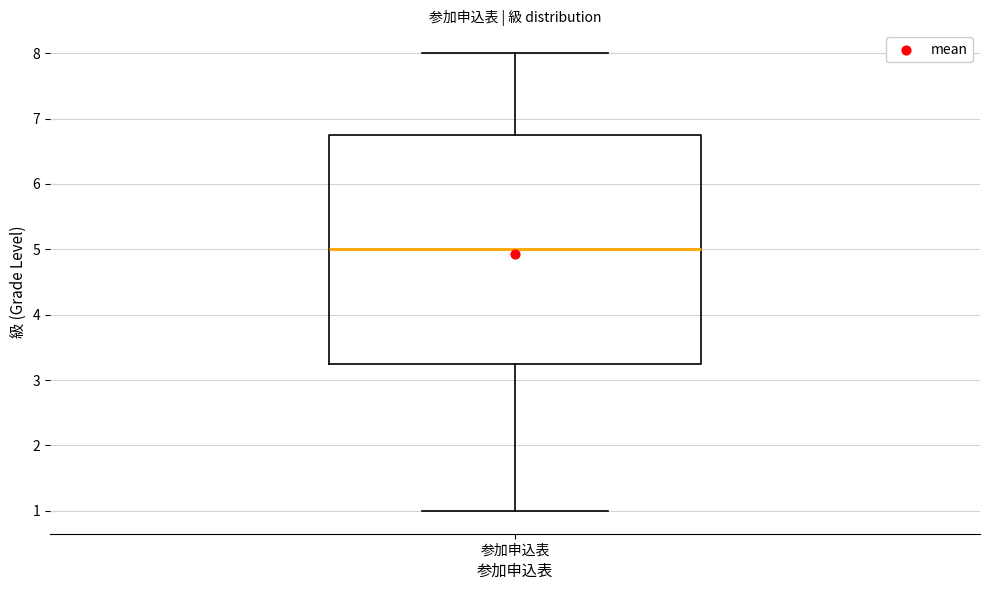

Read this box plot against the y-axis: the position of the median line, the range covered by the box, and the ends of both whiskers. The values are not printed on the chart, so give them approximately, as read against the axis.

median 5.0, box 3.3 to 6.8, whiskers 1.0 to 8.0